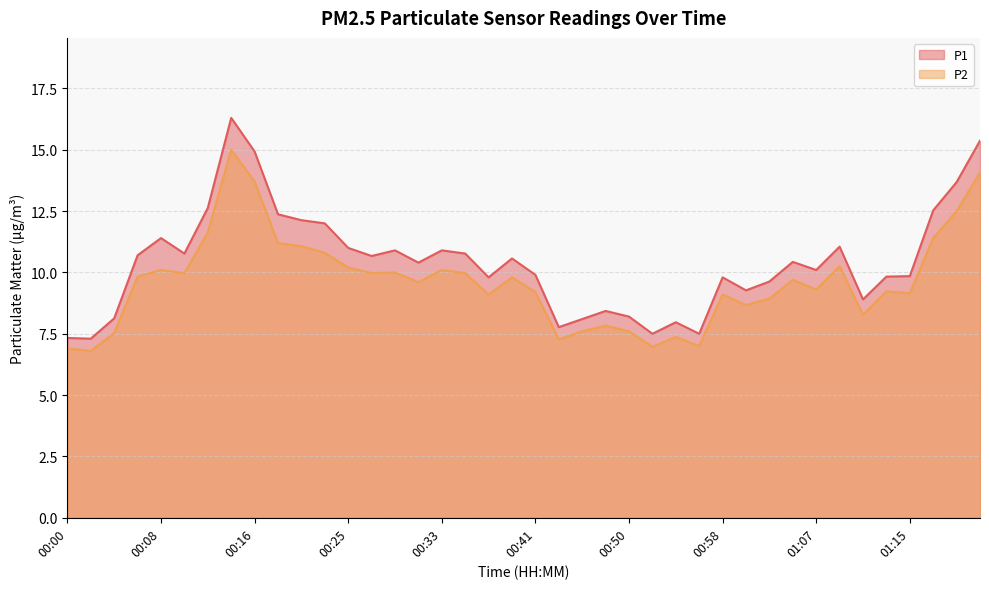

How many lines are shown in the chart?

2